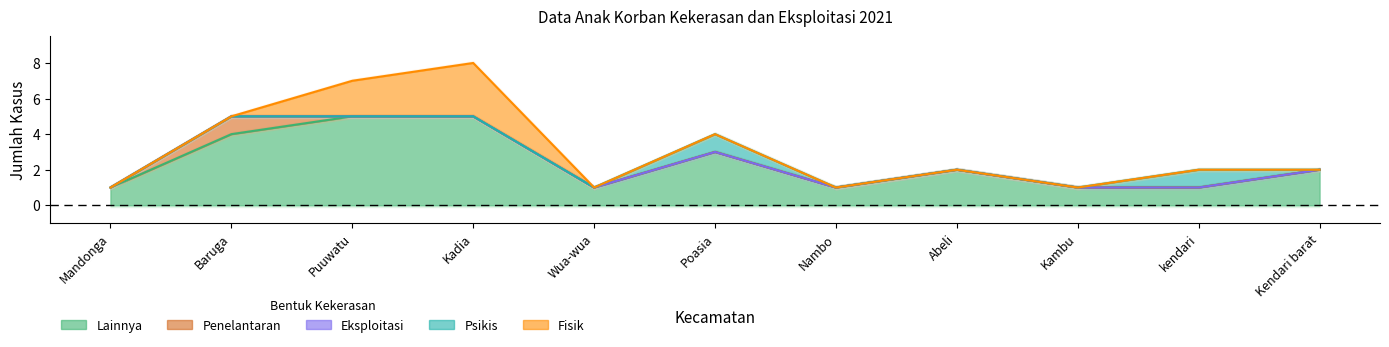

What is the spread (max minus min) of values at Poasia?

3